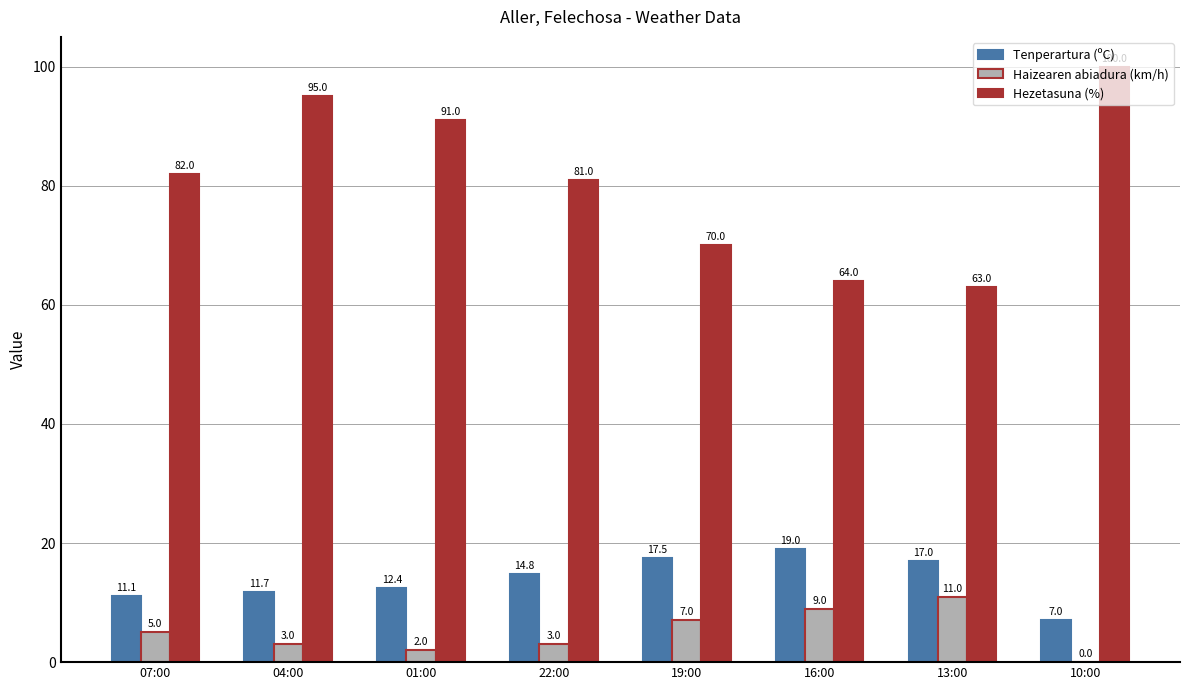

Which series changed the most between 13:00 and 10:00?

Hezetasuna (%)